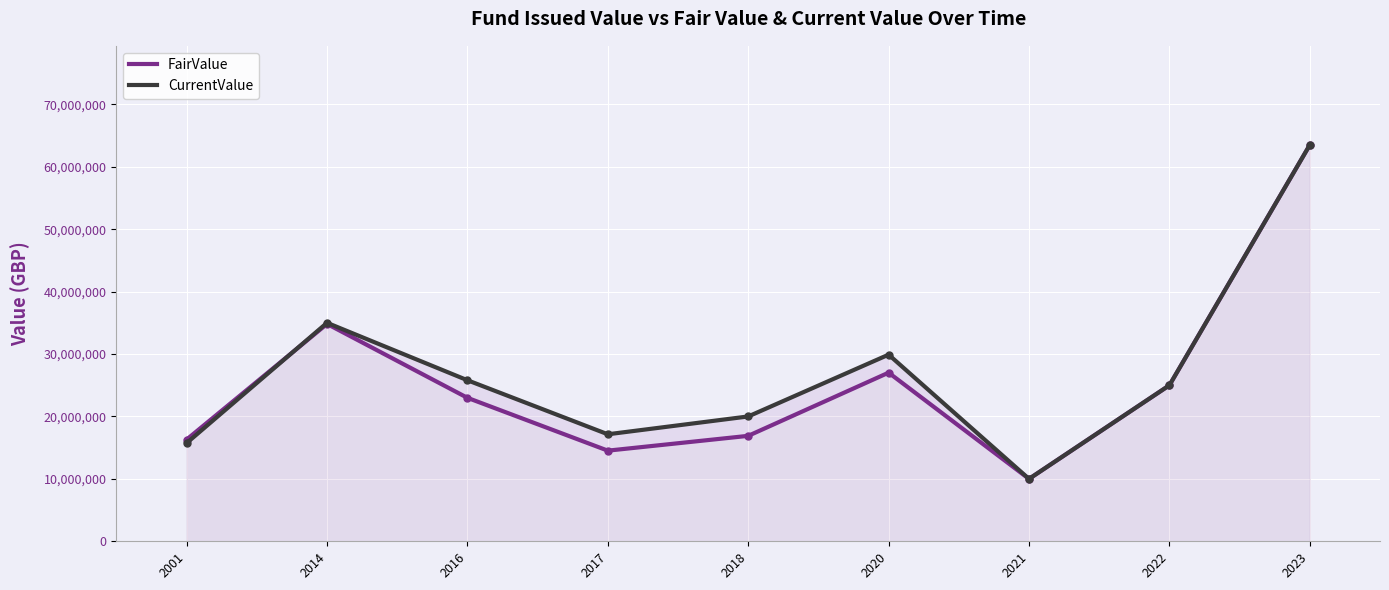

Where is the first local maximum for CurrentValue?

2014